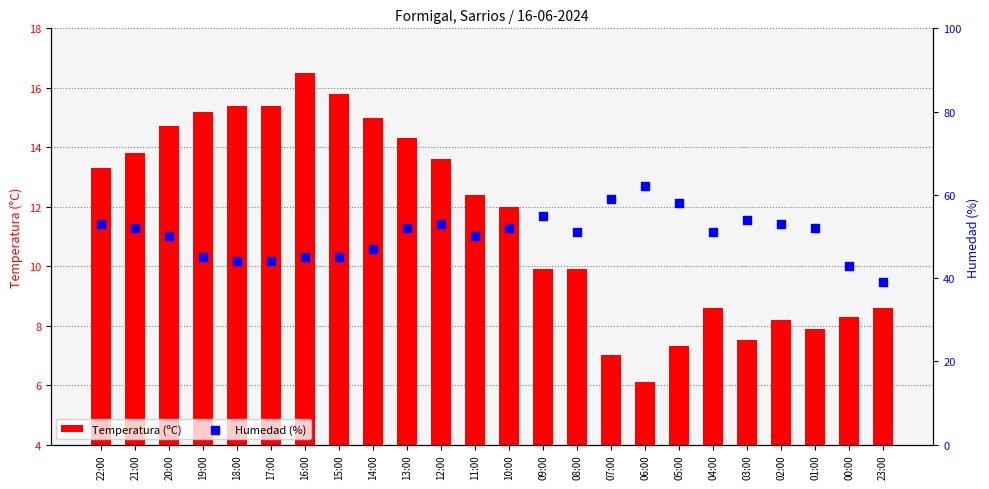

What are all the series names shown in the legend?

Temperatura (ºC), Humedad (%)